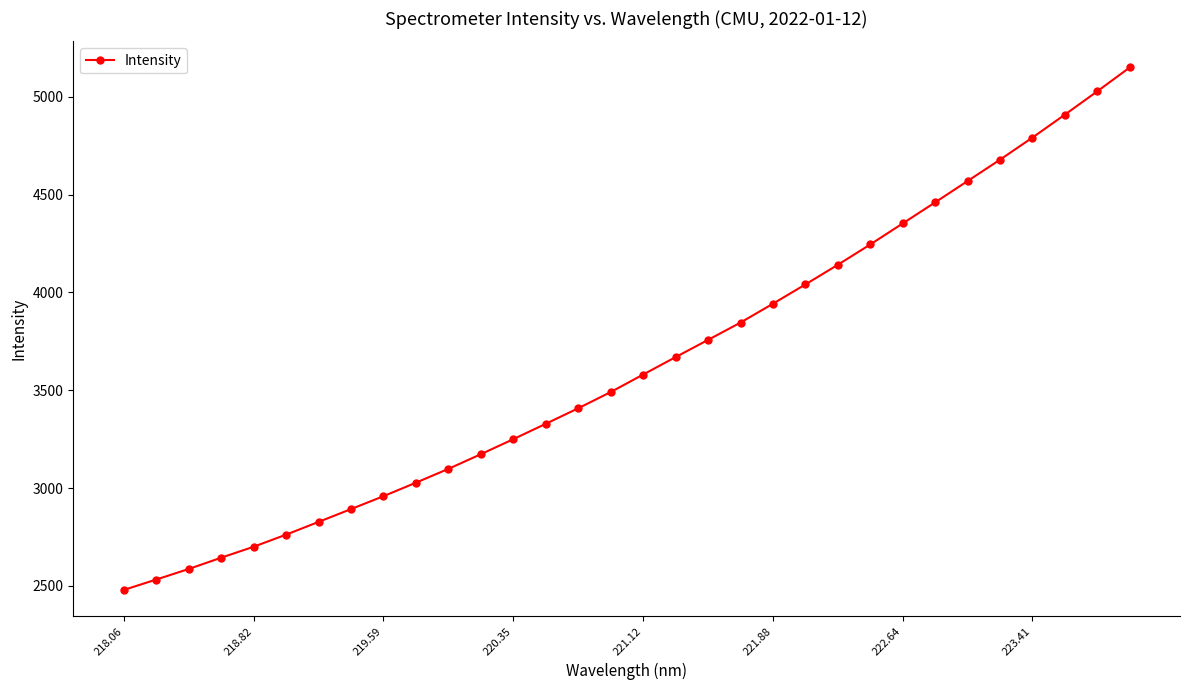

How many values exceed 3580?

16